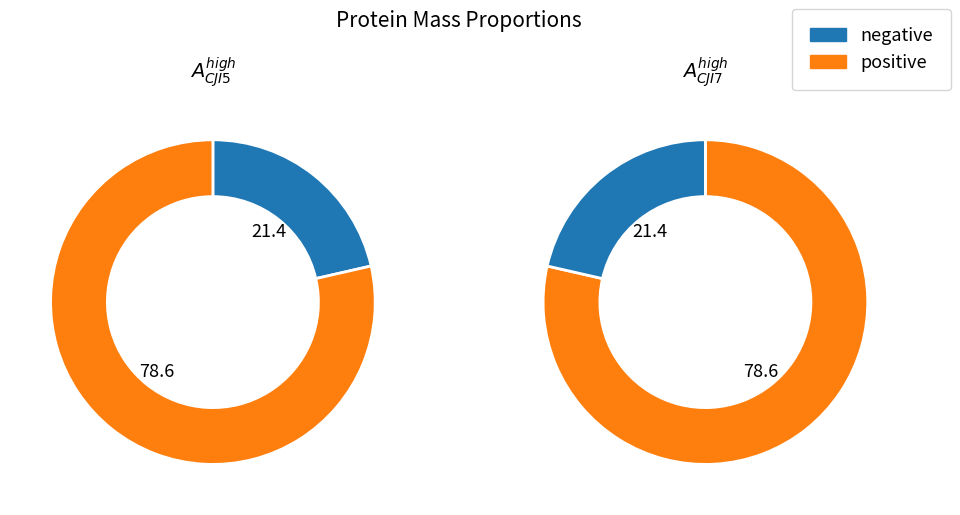

What percentage is the tr|A0A2S1CJI5|A0A2S1CJI5_9POLY slice, to the nearest percent?

21%